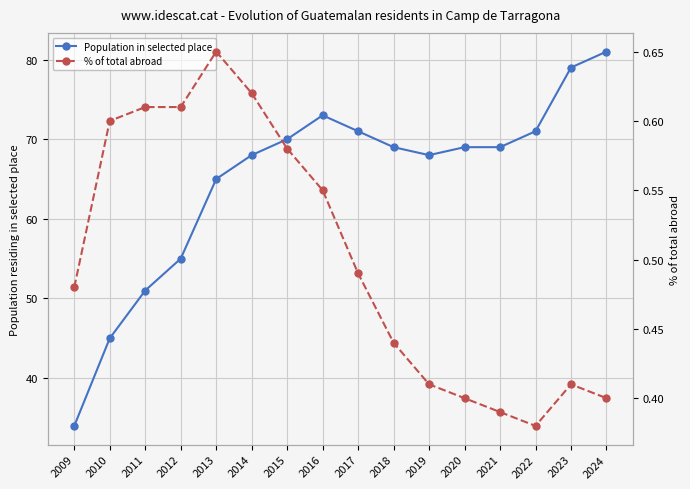

What is the difference between the % of total abroad values at 2016 and 2020?

0.2